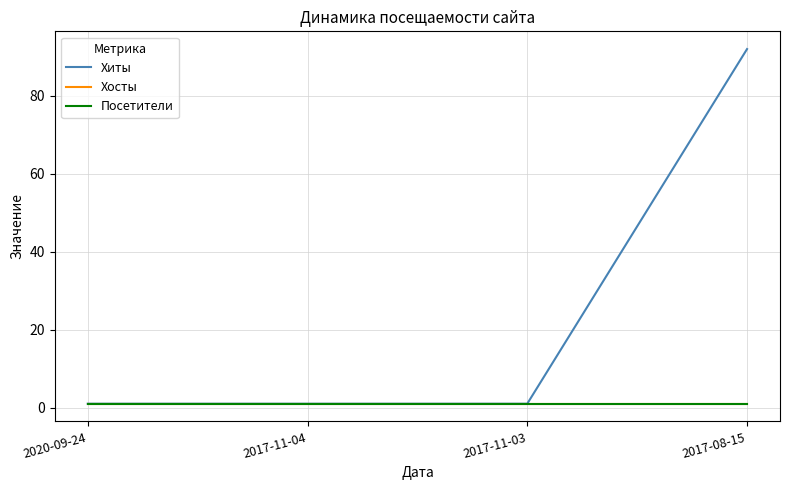

At 2020-09-24, list the series in order from smallest to largest.

Хиты, Хосты, Посетители